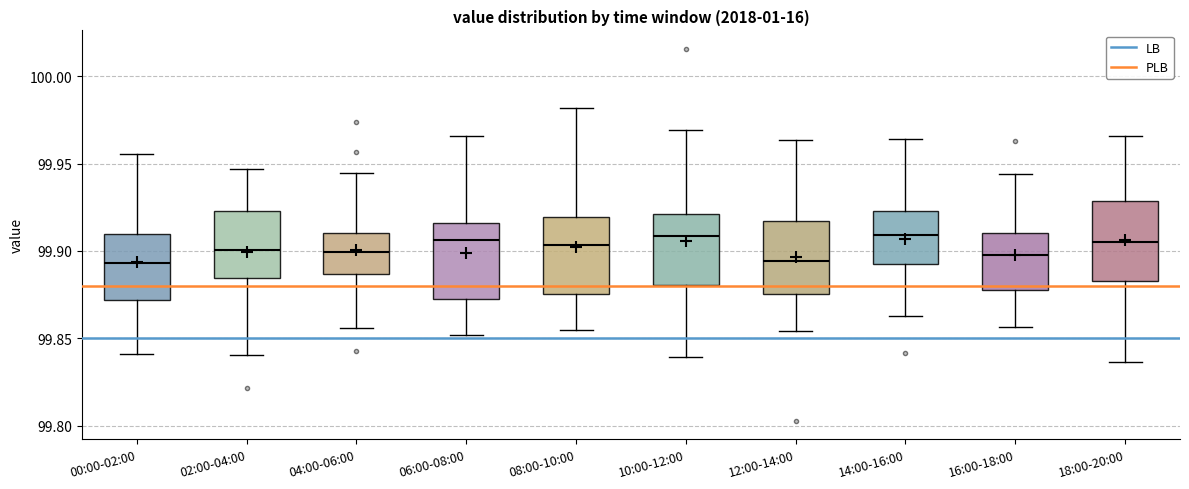

Where does the lower whisker of the box for 12:00-14:00 end on the y-axis? The values are not printed on the chart, so give them approximately, as read against the axis.

99.855